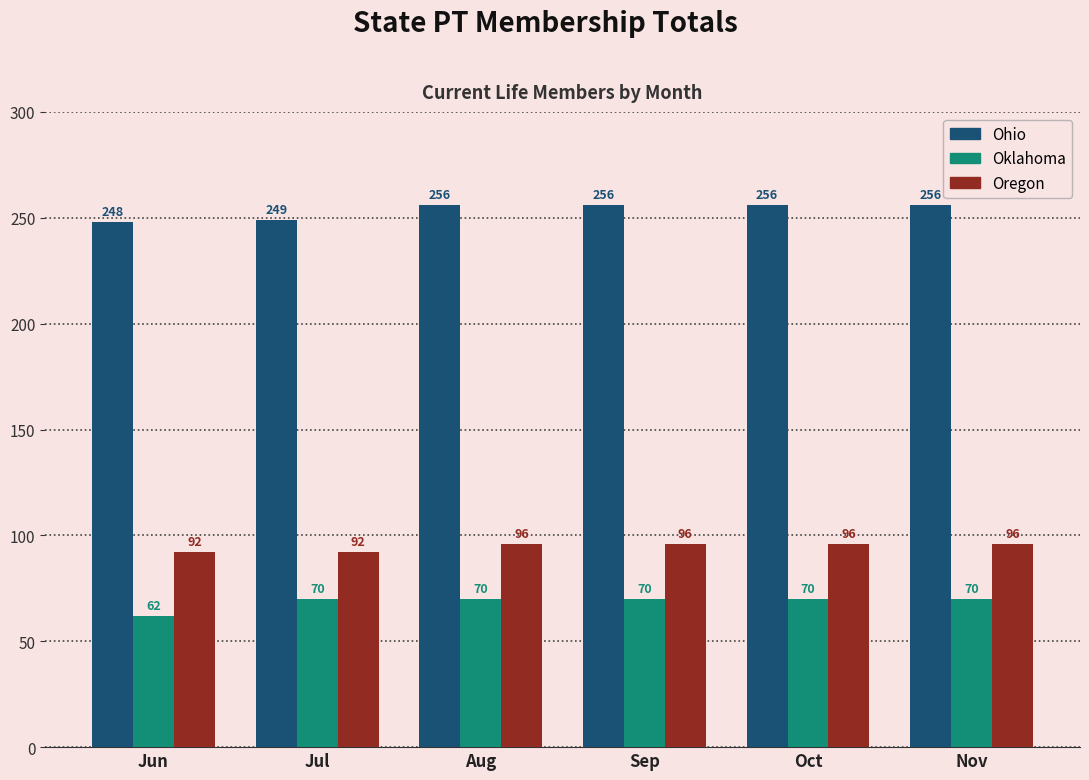

What is the spread (max minus min) of values at Jul?

179